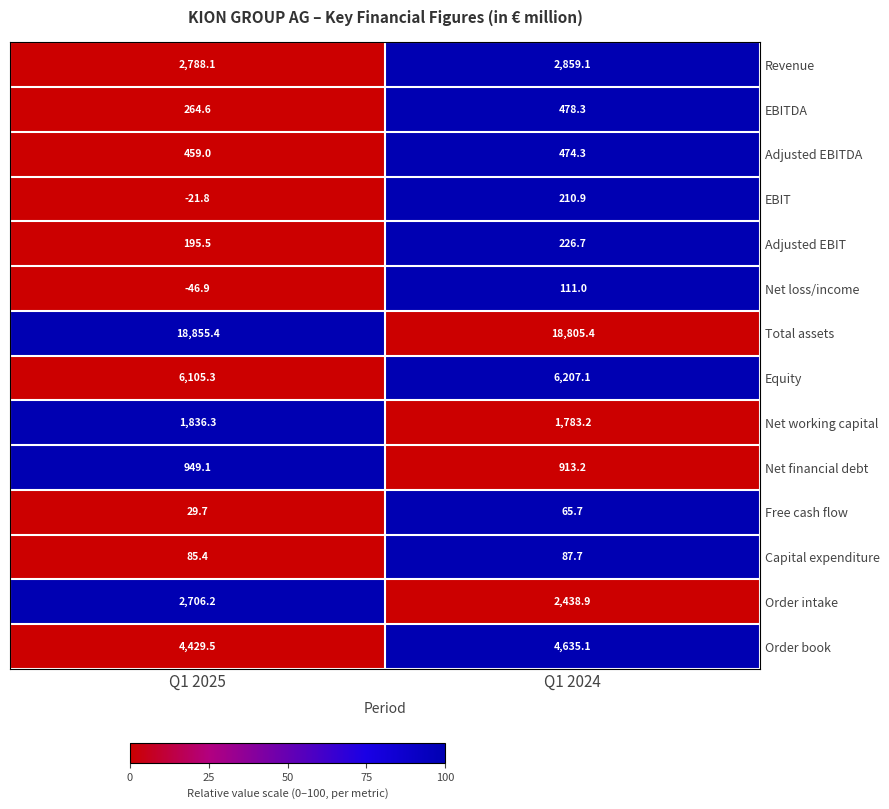

Which series has the largest total across all categories?

Total assets